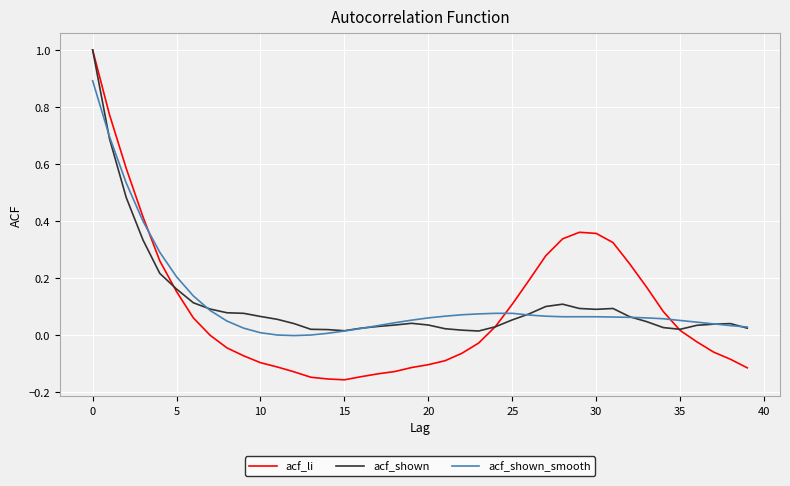

Which series has the widest spread of values?

acf_li